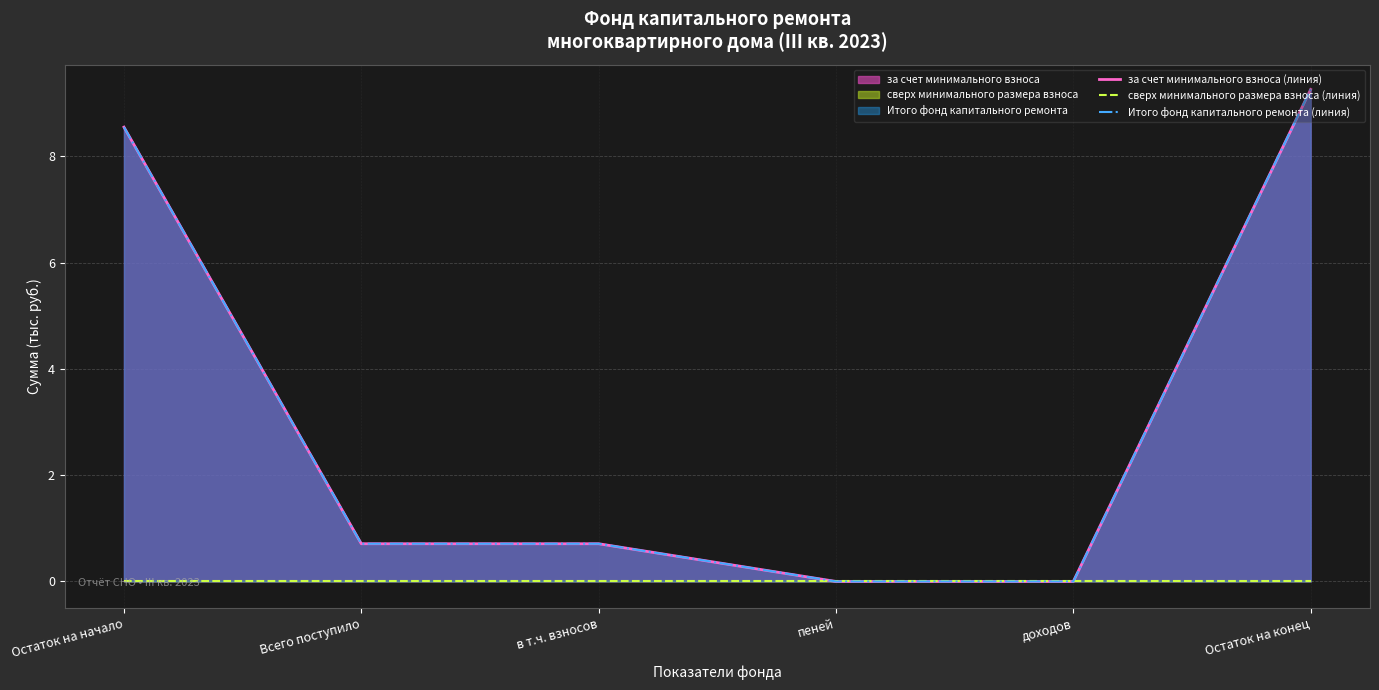

The value of за счет минимального взноса (линия) at в т.ч. взносов is 0.7. True or false?

True